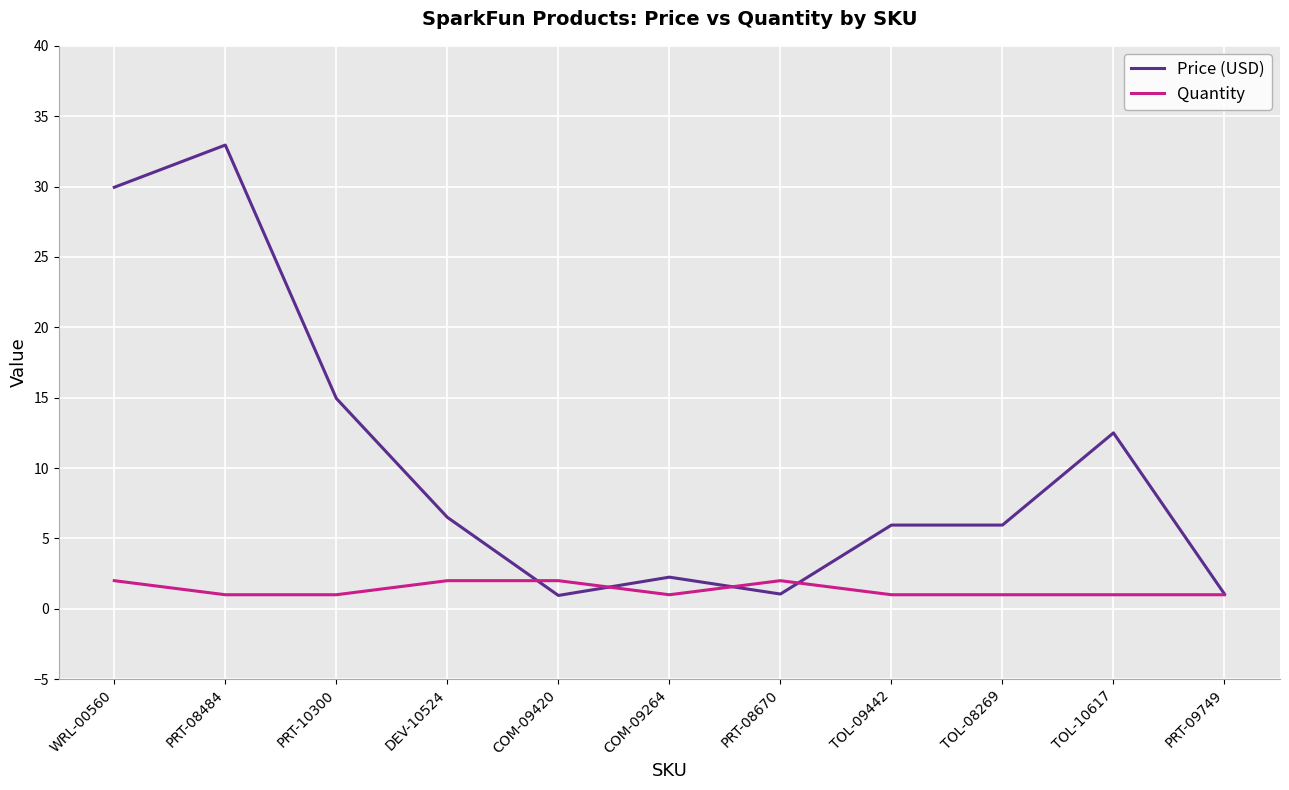

What is the sum of the Quantity values at TOL-10617 and COM-09420?

3.0